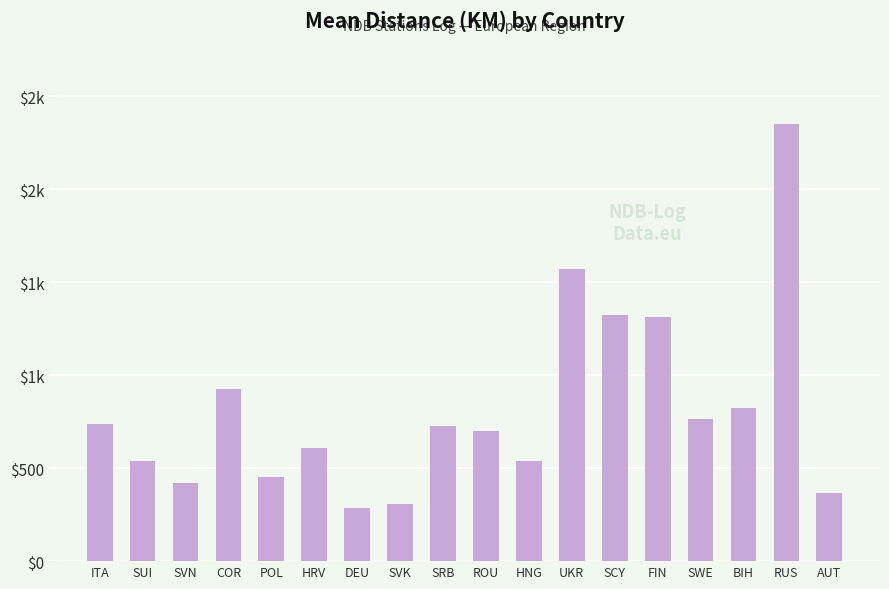

Are the bars horizontal?

No